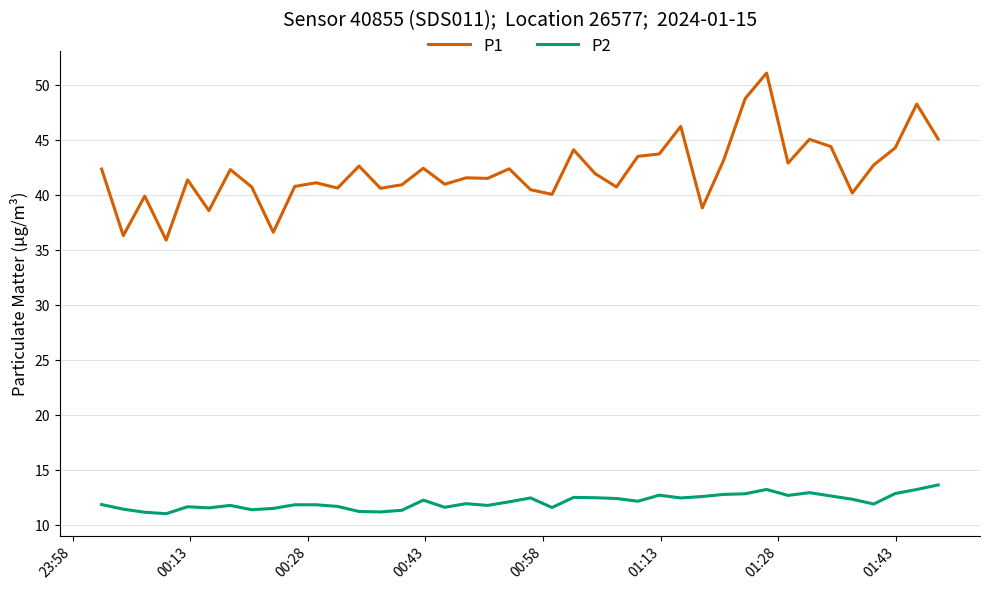

Count the number of data series in this chart.

2